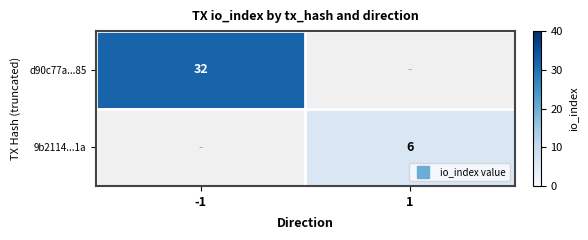

What is the spread (max minus min) of values at 1?

6